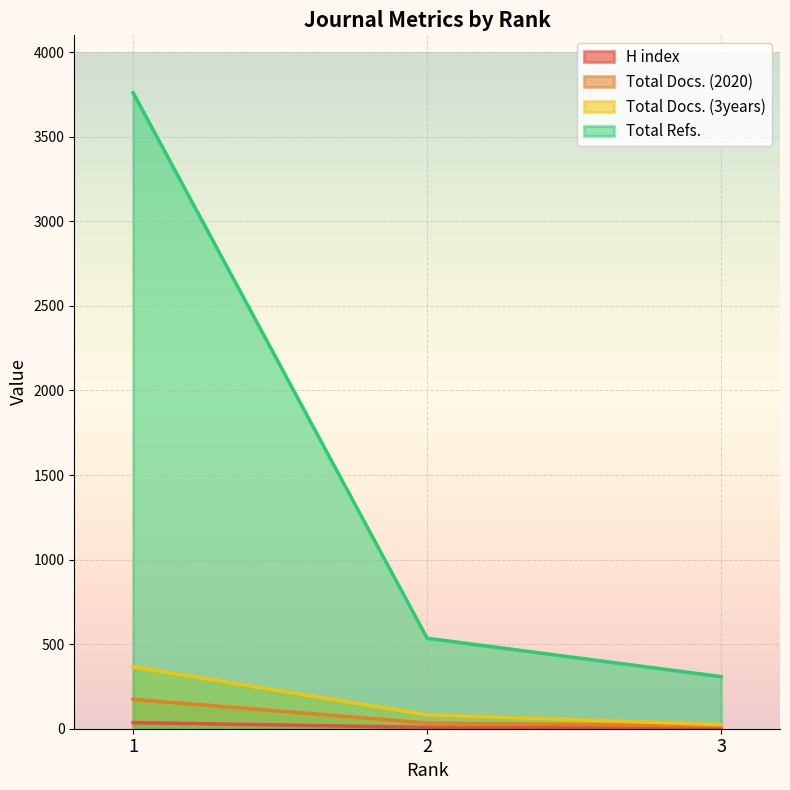

How many data points in Total Docs. (3years) are less than 82?

1